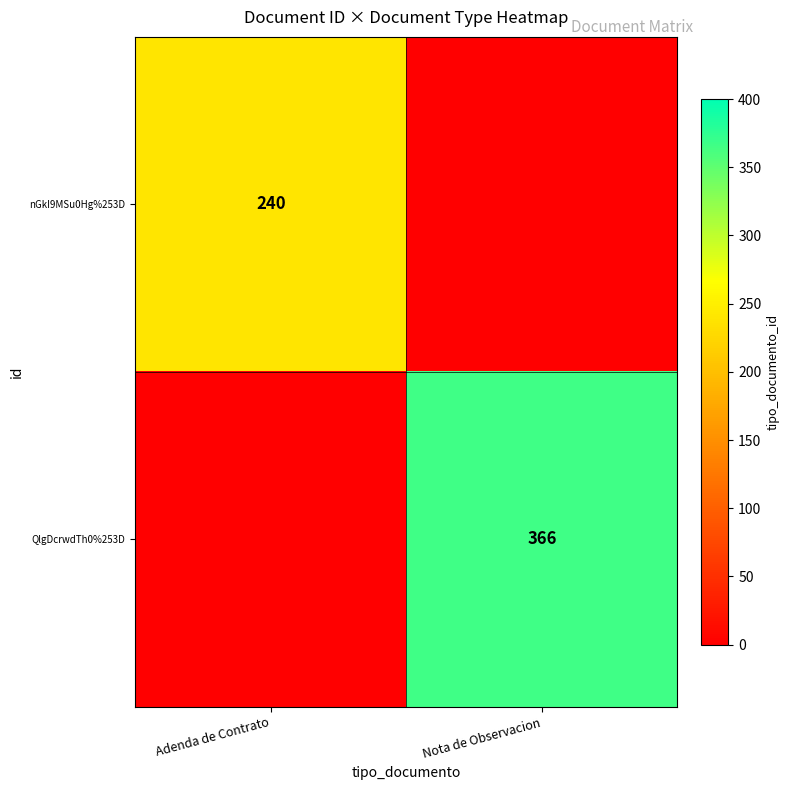

Which label corresponds to the smallest value in the chart?

Nota de Observacion